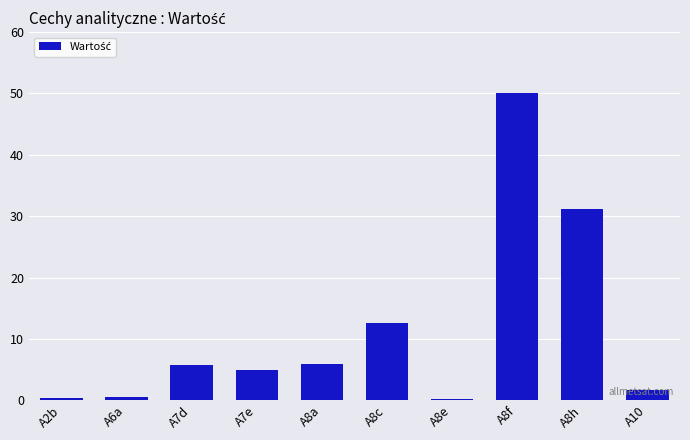

What is the change in value from A7e to A8f?

+45.2